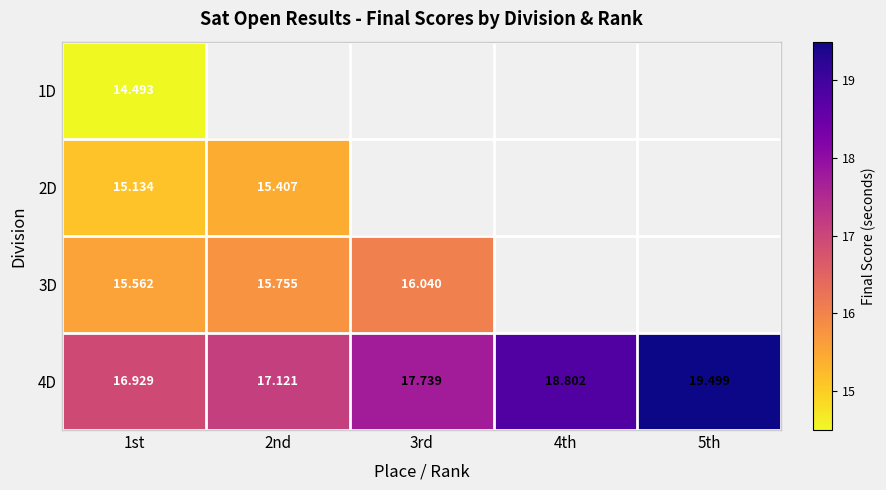

Which series has the widest spread of values?

4D